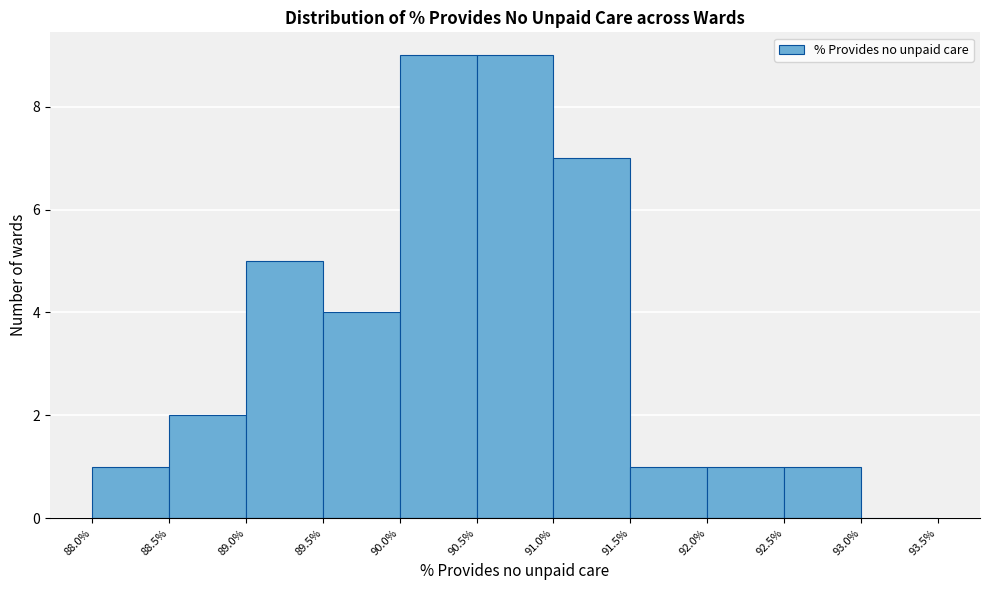

Reading left to right, list every bar in this chart as the range it spans on the x-axis followed by its height. The values are not printed on the chart, so give them approximately, as read against the axis.

88.0% to 88.5%: 1
88.5% to 89.0%: 2
89.0% to 89.5%: 5
89.5% to 90.0%: 4
90.0% to 90.5%: 9
90.5% to 91.0%: 9
91.0% to 91.5%: 7
91.5% to 92.0%: 1
92.0% to 92.5%: 1
92.5% to 93.0%: 1
93.0% to 93.5%: 0